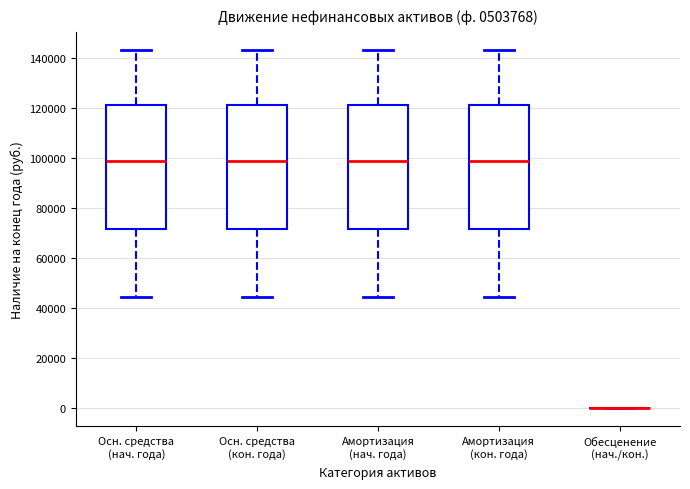

Reading left to right, read every box against the y-axis: the position of its median line, the range the box covers, and the ends of its whiskers. The values are not printed on the chart, so give them approximately, as read against the axis.

Осн. средства (нач. года): median 100000, box 72000 to 122000, whiskers 44000 to 144000
Осн. средства (кон. года): median 100000, box 72000 to 122000, whiskers 44000 to 144000
Амортизация (нач. года): median 100000, box 72000 to 122000, whiskers 44000 to 144000
Амортизация (кон. года): median 100000, box 72000 to 122000, whiskers 44000 to 144000
Обесценение (нач./кон.): box collapsed to a line at 0, whiskers 0 to 0